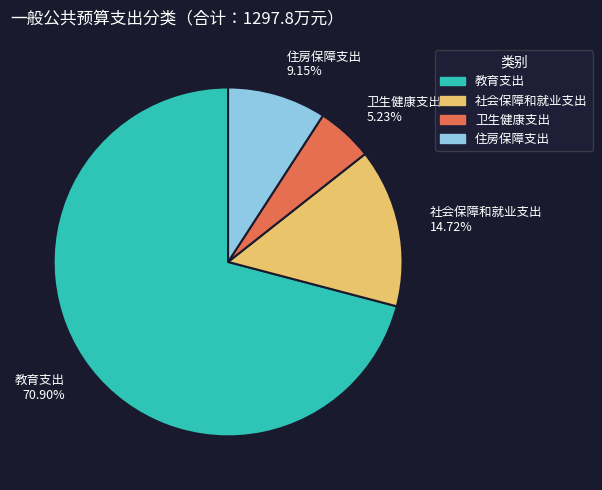

Approximately how many times larger is the value at 社会保障和就业支出 compared to 卫生健康支出?

2.8